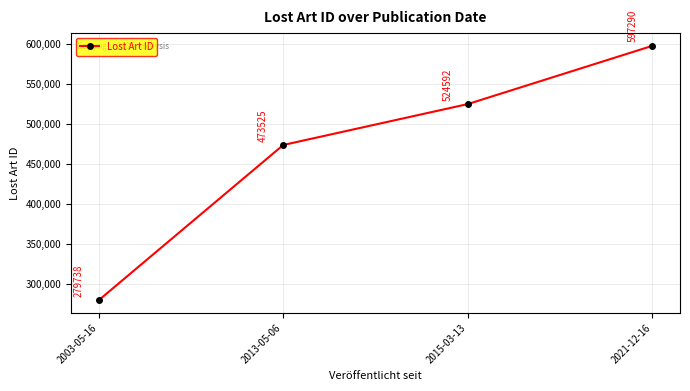

How many series are shown in this chart?

1